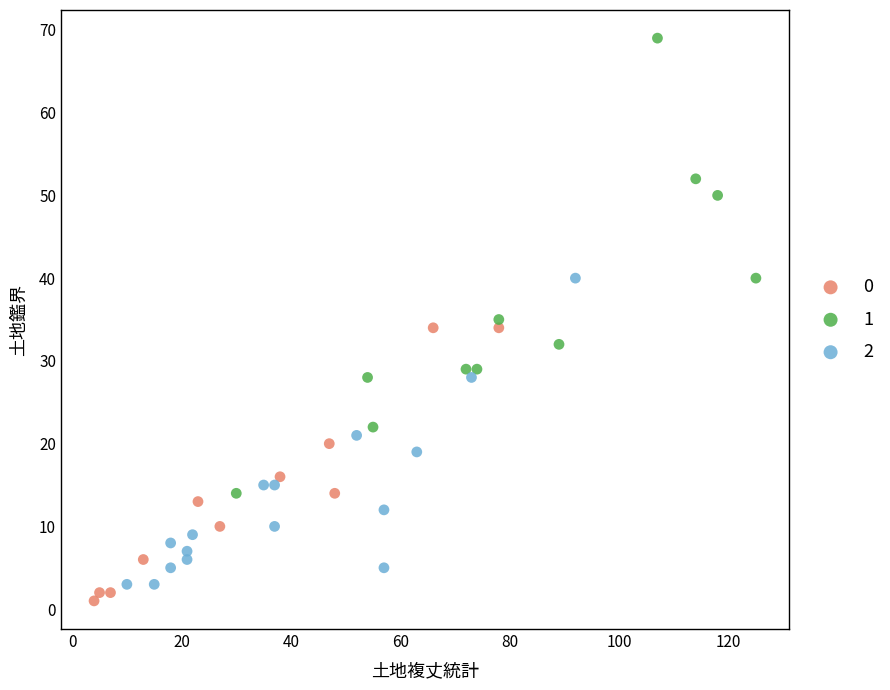

Which series contains the highest Y value?

1